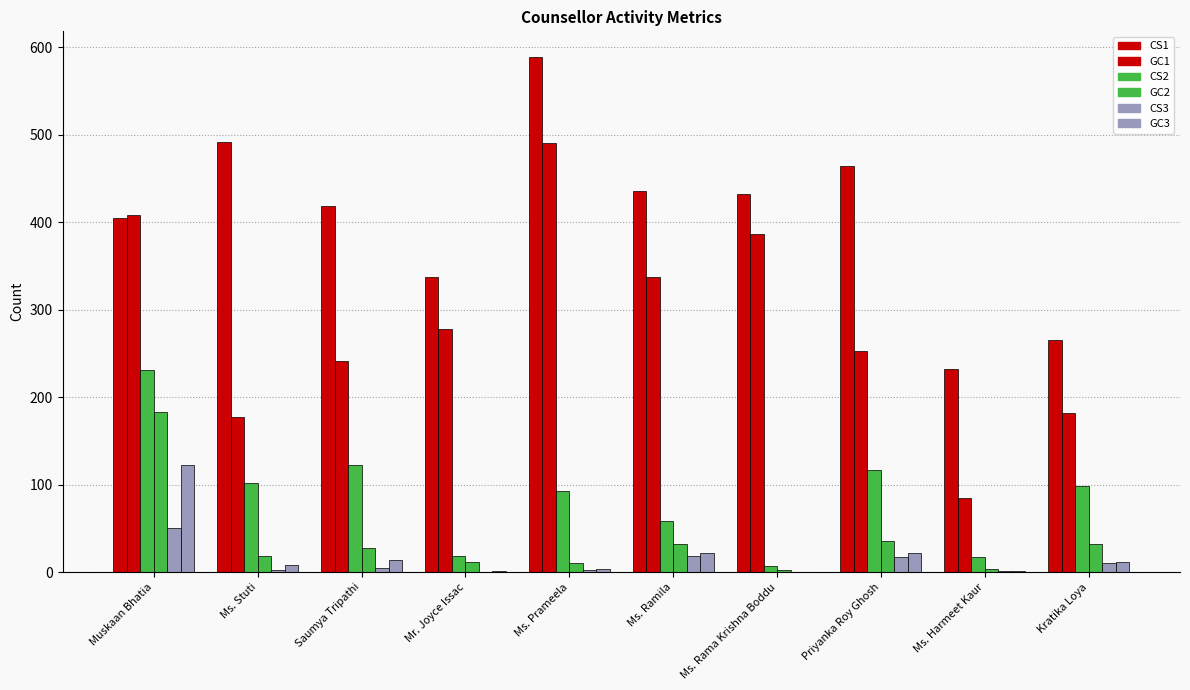

What is the sum of the GC3 values at Muskaan Bhatia and Ms. Harmeet Kaur?

123